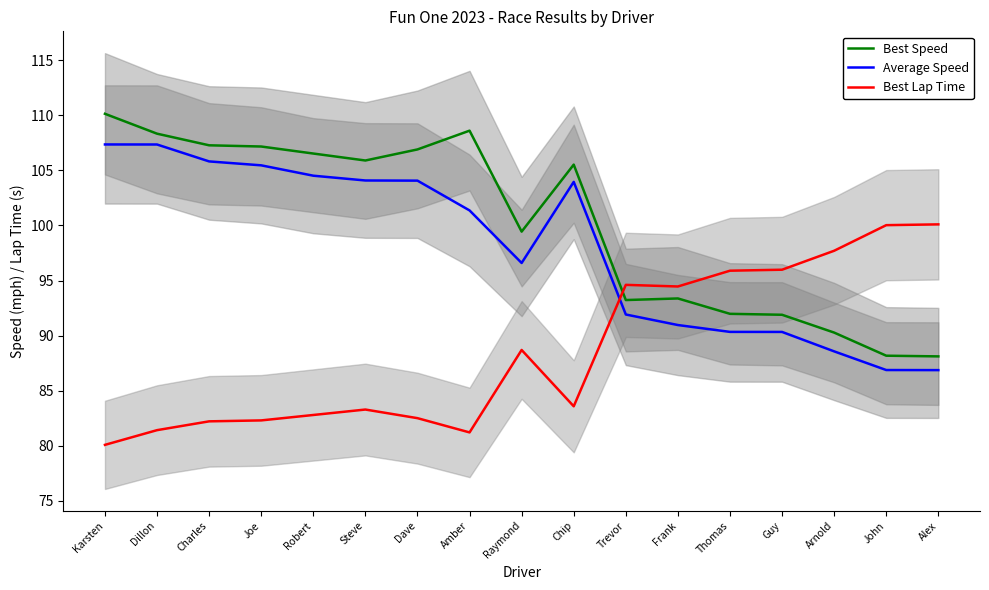

How many values in the Best Speed series are below 105?

8